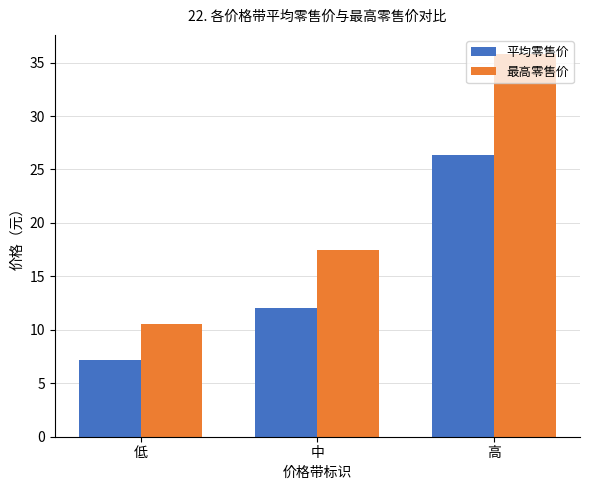

Count the number of data series in this chart.

2